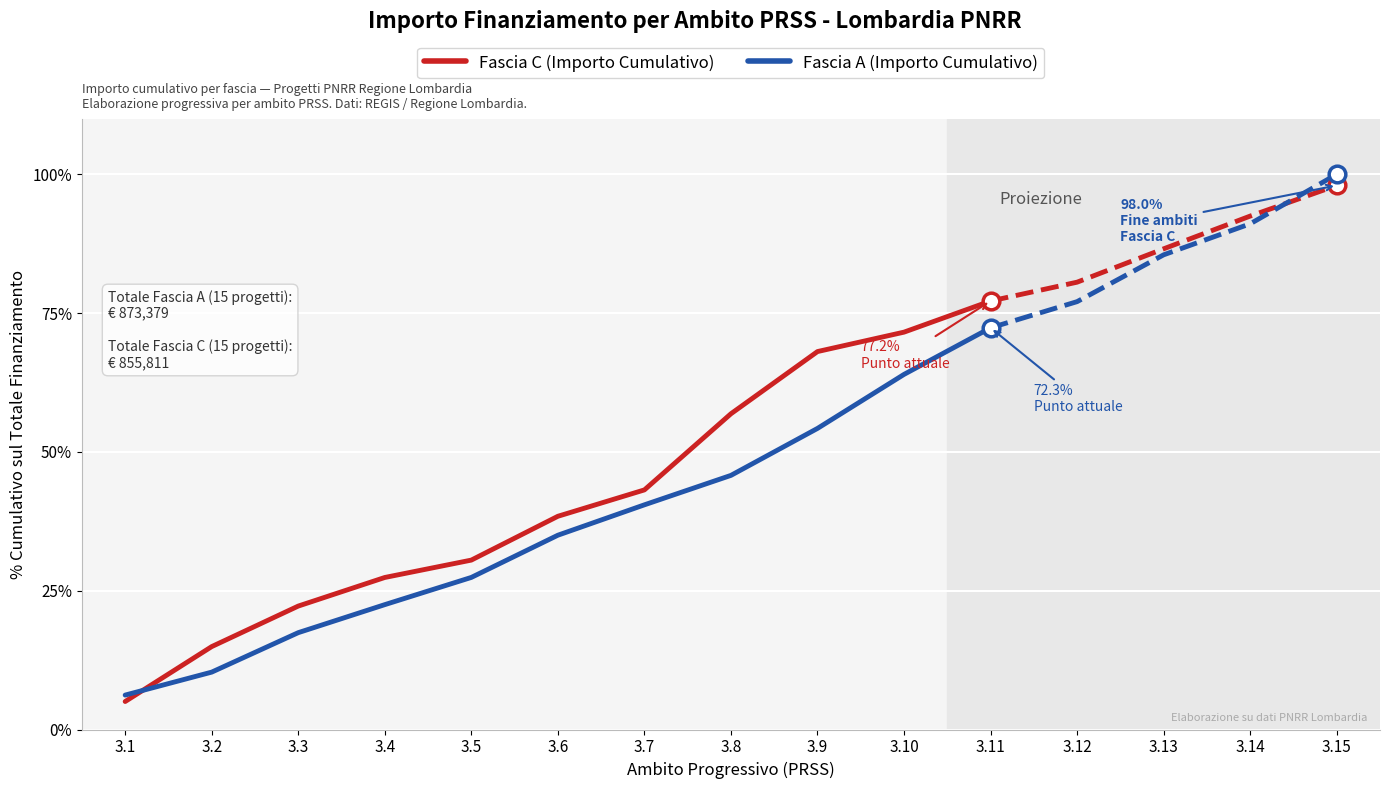

Which series has the largest range (max minus min)?

Fascia C (Importo Cumulativo)